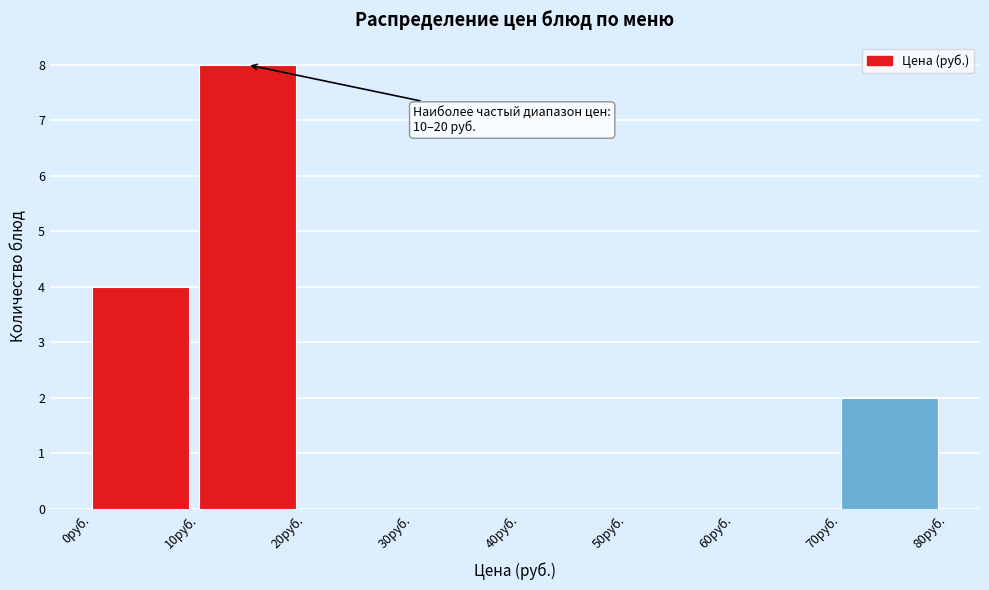

Which range on the x-axis has the tallest bar?

10 to 20